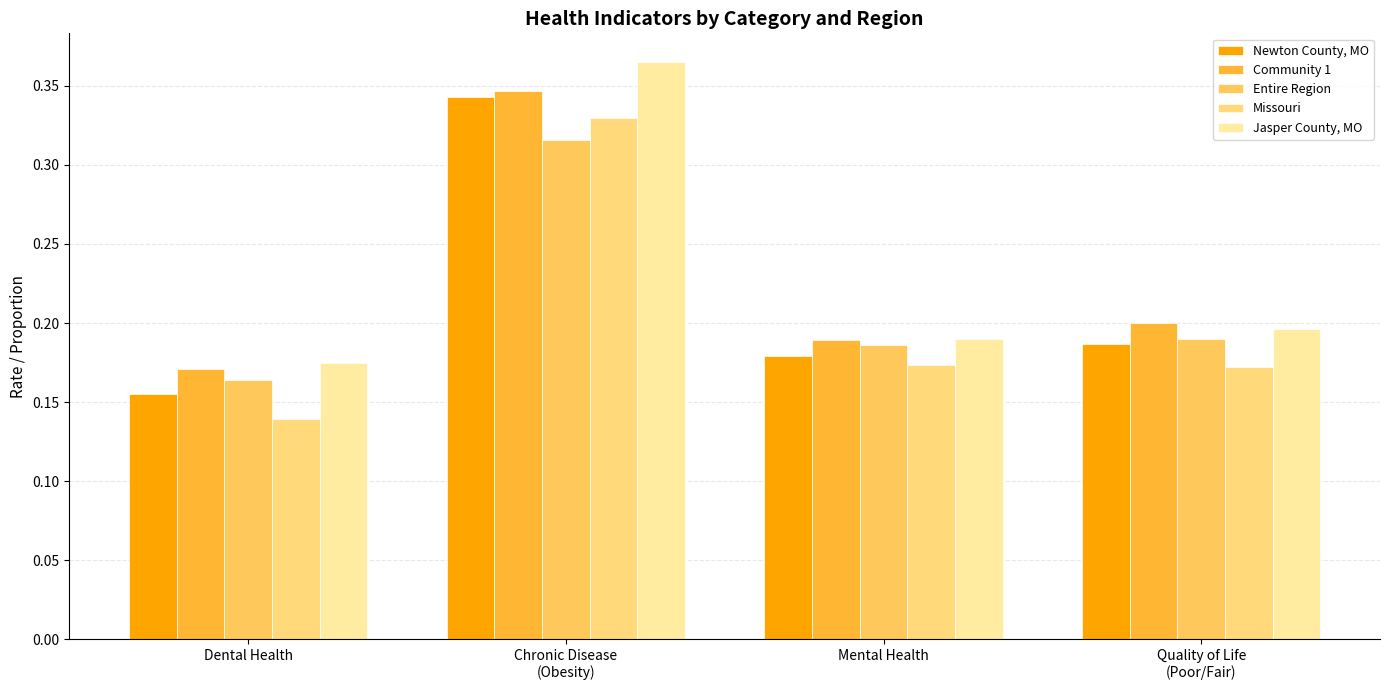

What is the label of the 2nd bar from the left?

Chronic Disease
(Obesity)